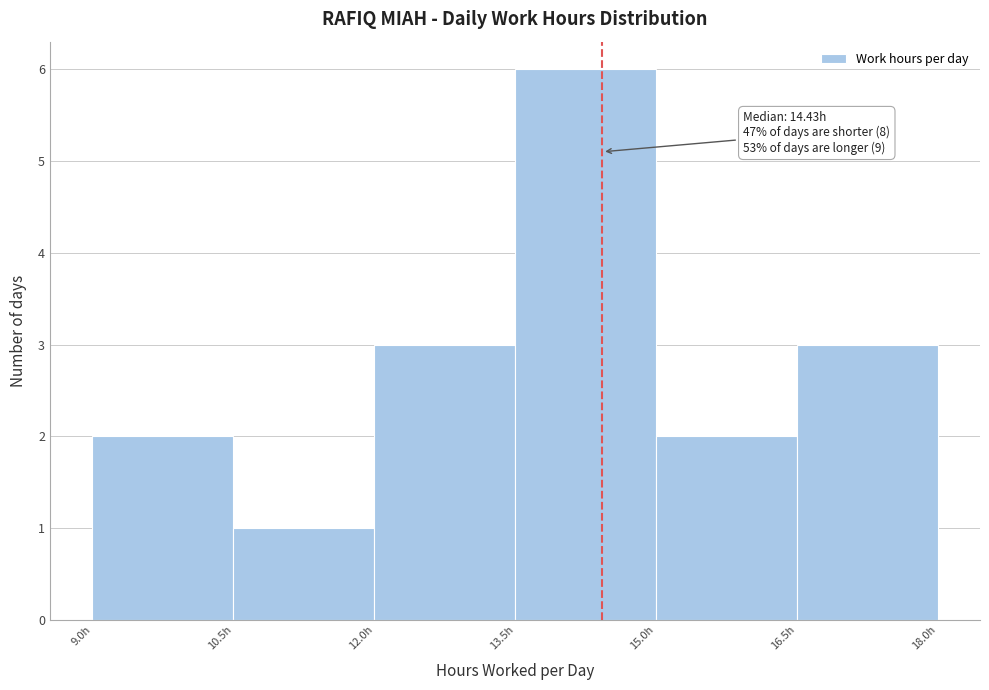

Which range on the x-axis has the tallest bar?

13.5 to 15.0